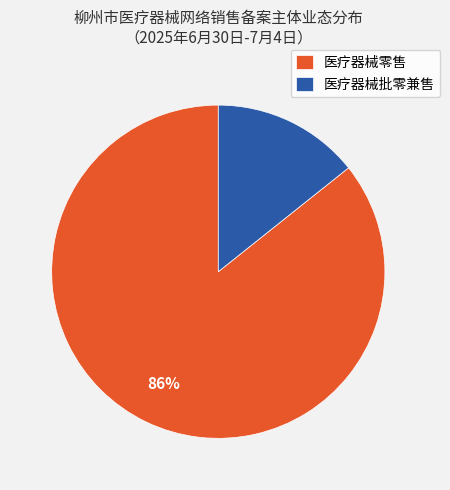

Is it true that 医疗器械零售 is 86% of the pie?

True